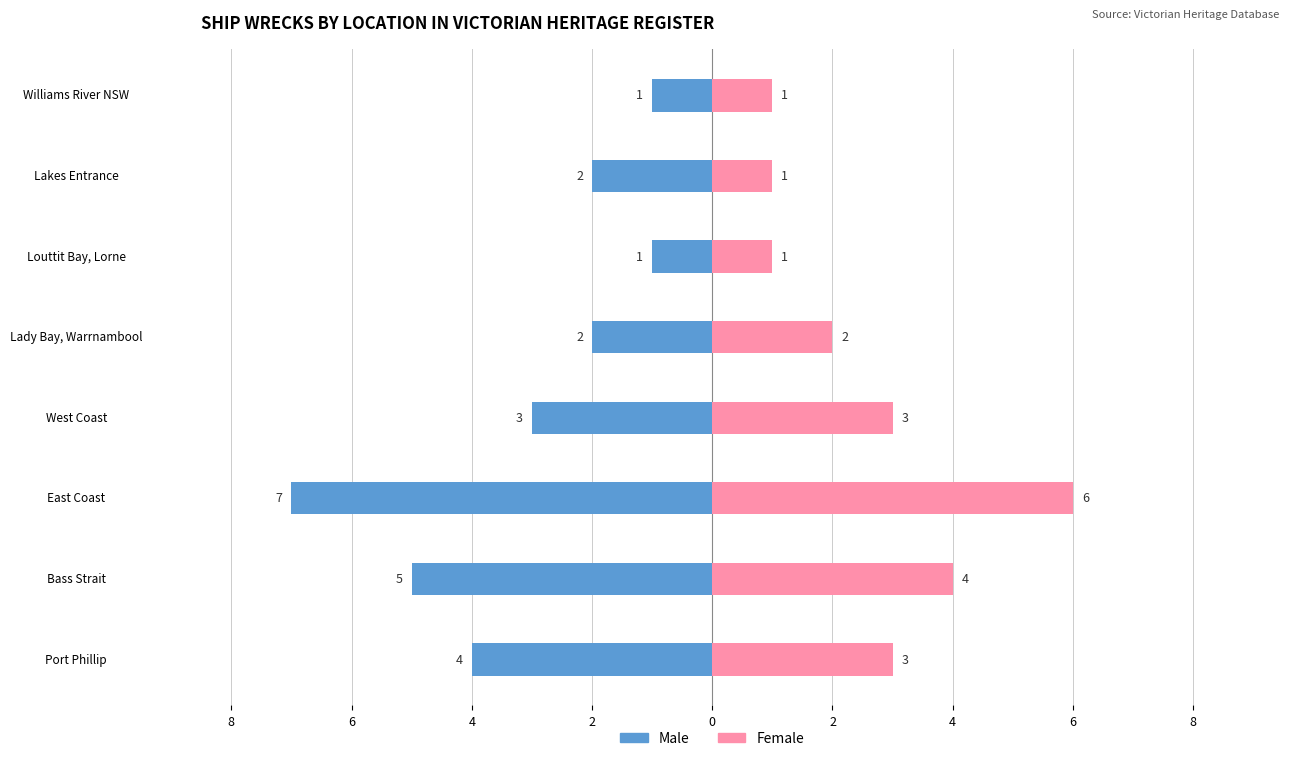

What is the label of the 6th bar from the right?

East Coast